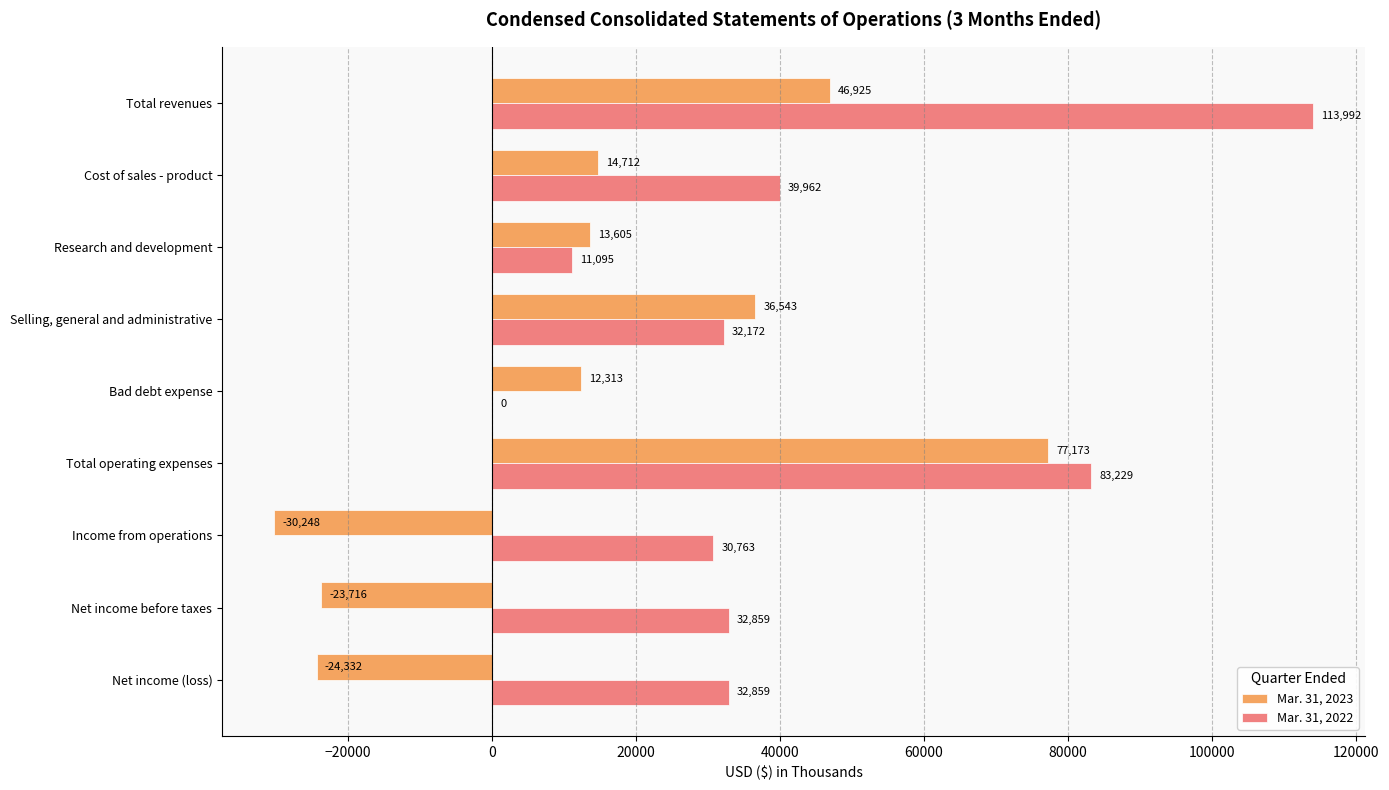

What is the maximum value for Mar. 31, 2023?

77173